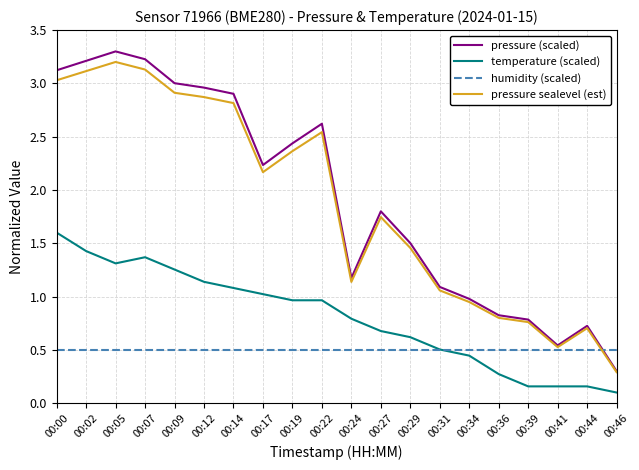

The pressure (scaled) series shows 3.0 at 00:09. True or false?

True